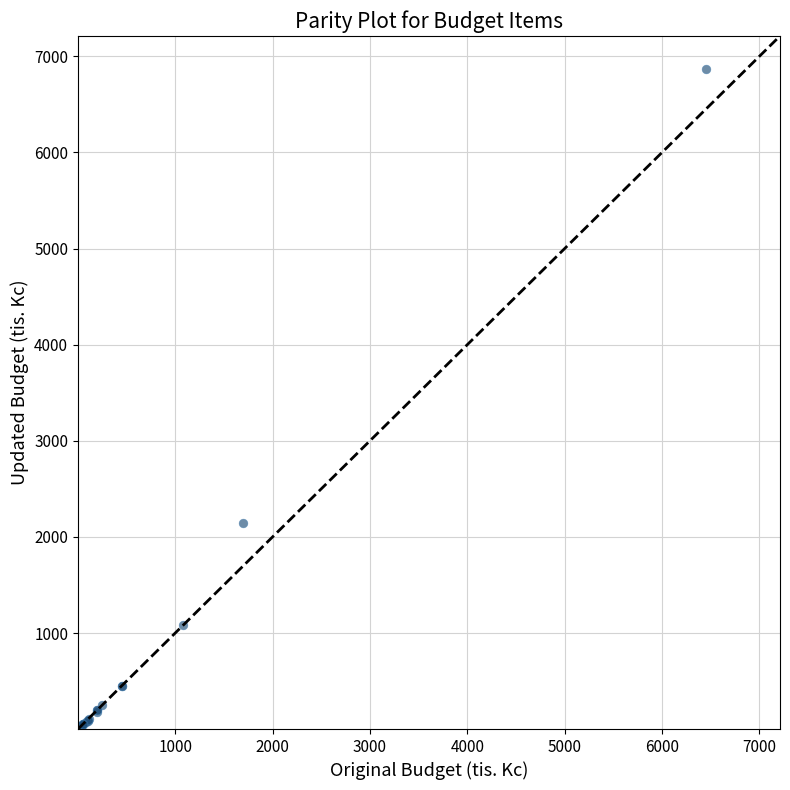

What Y value in the scatter plot is closest to 3435?

2150.0